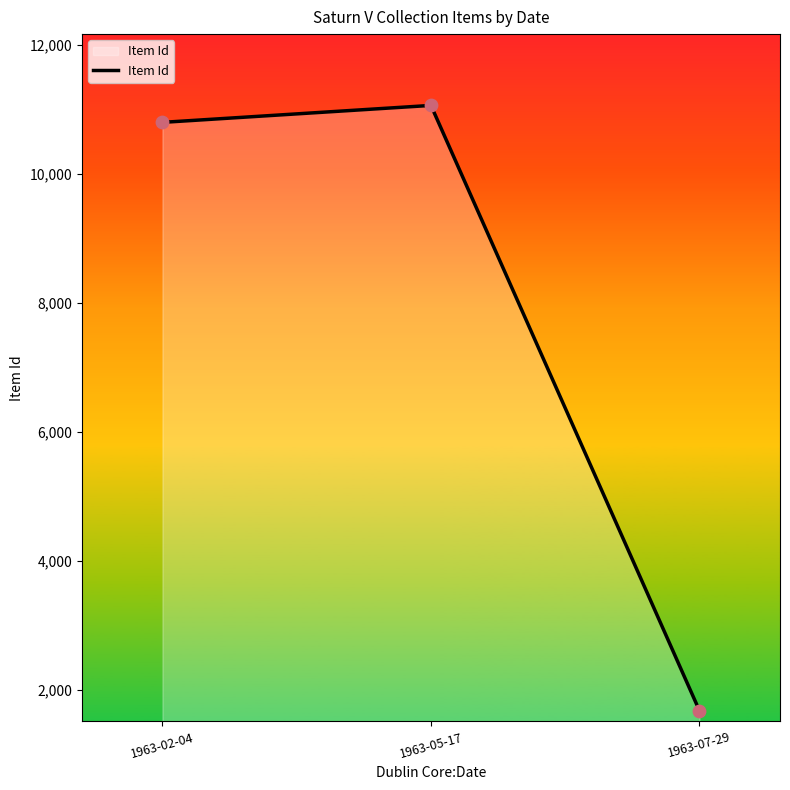

Which has a higher value, 1963-02-04 or 1963-07-29?

1963-02-04